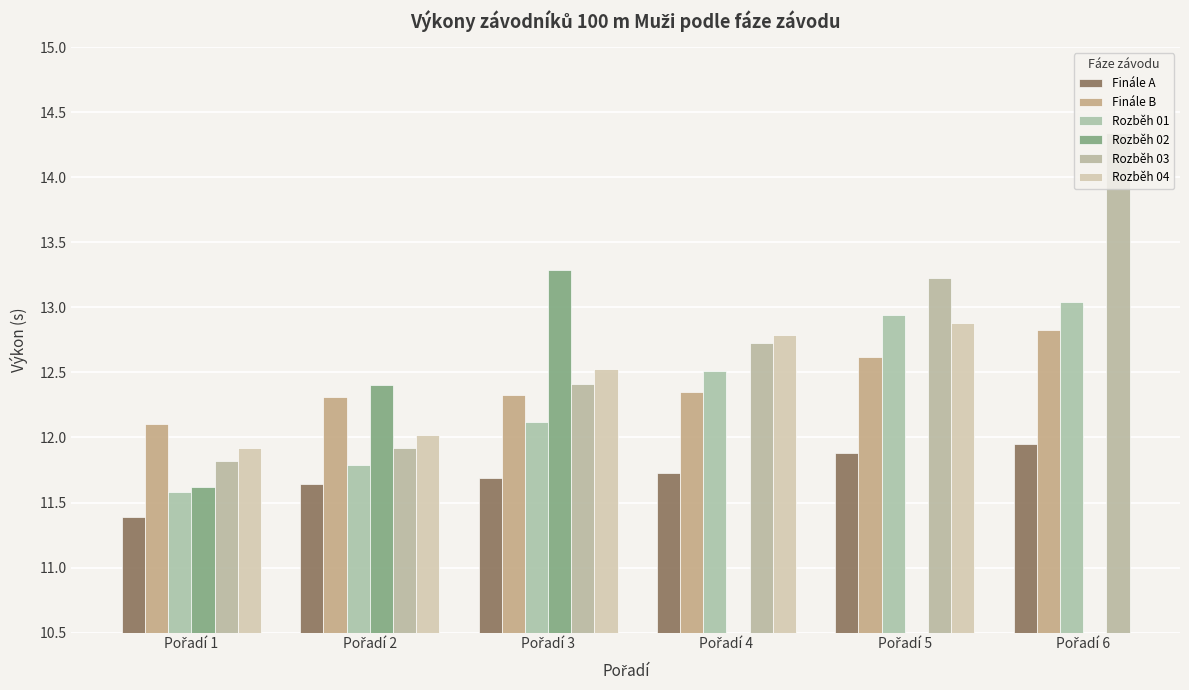

Count the number of categories in the chart.

6